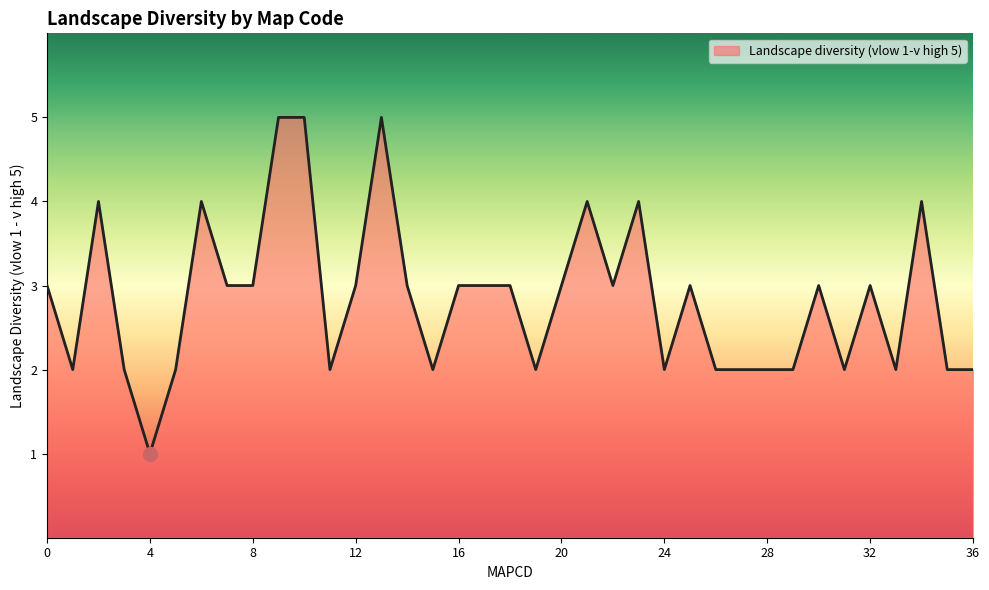

What is the greatest value displayed?

5